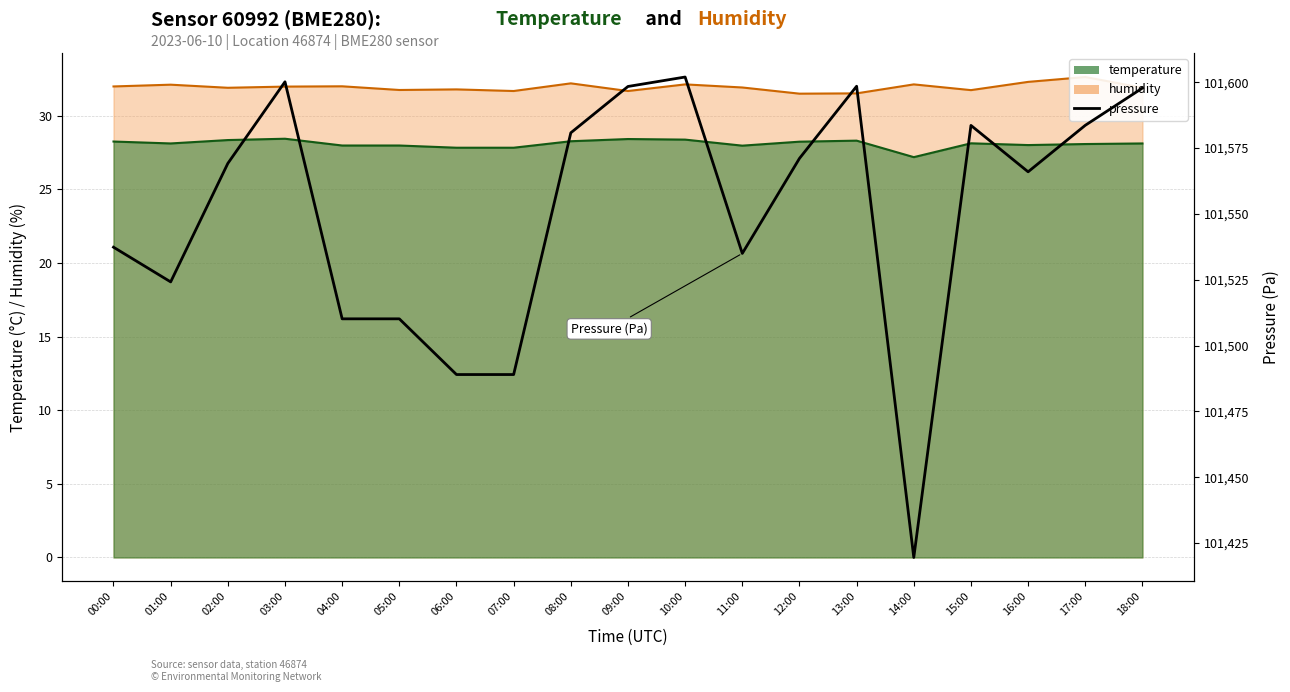

At which category does the chart reach its peak across all series?

10:00